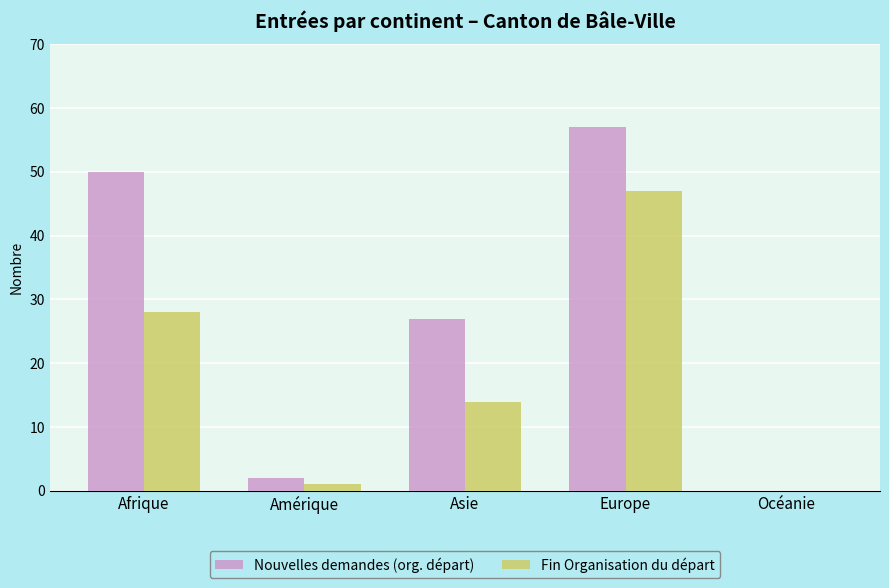

What are all the series names shown in the legend?

Nouvelles demandes (org. départ), Fin Organisation du départ